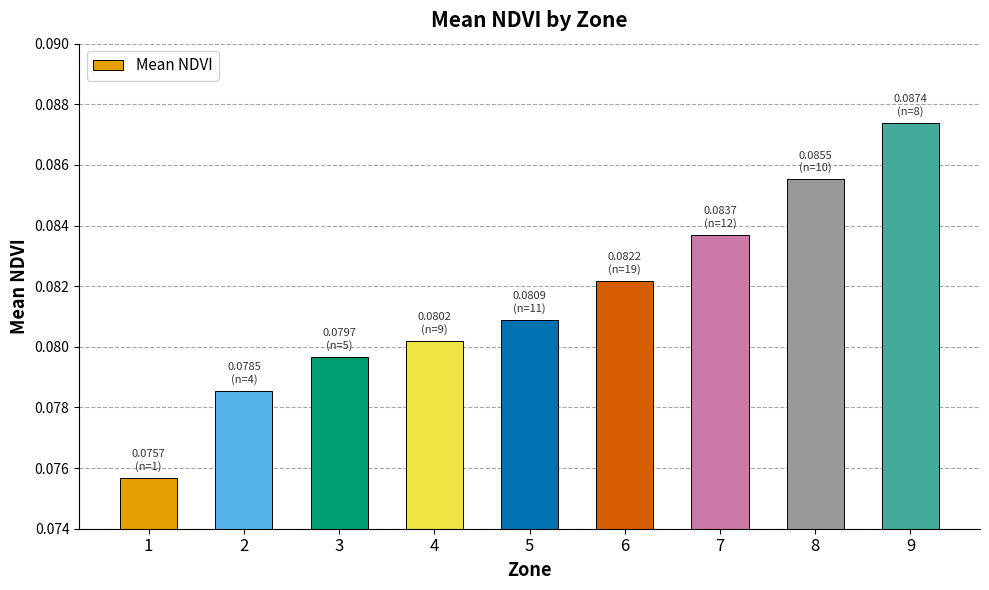

What is the sum of all values?

0.7